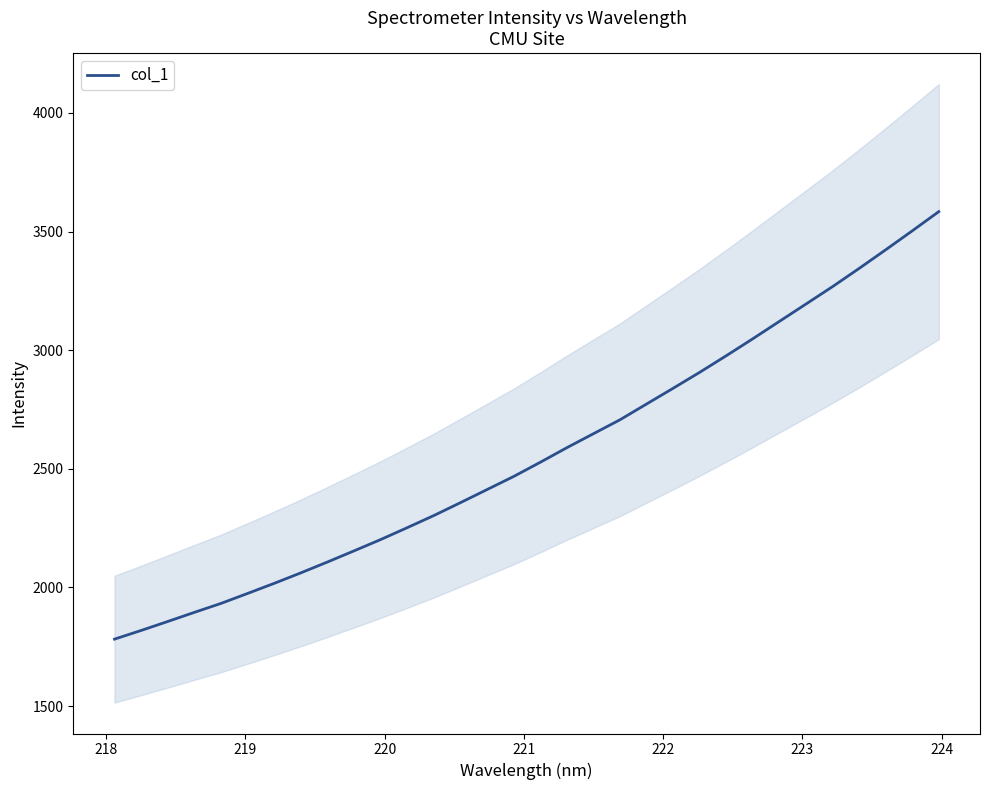

What is the maximum value for col_1?

3583.9